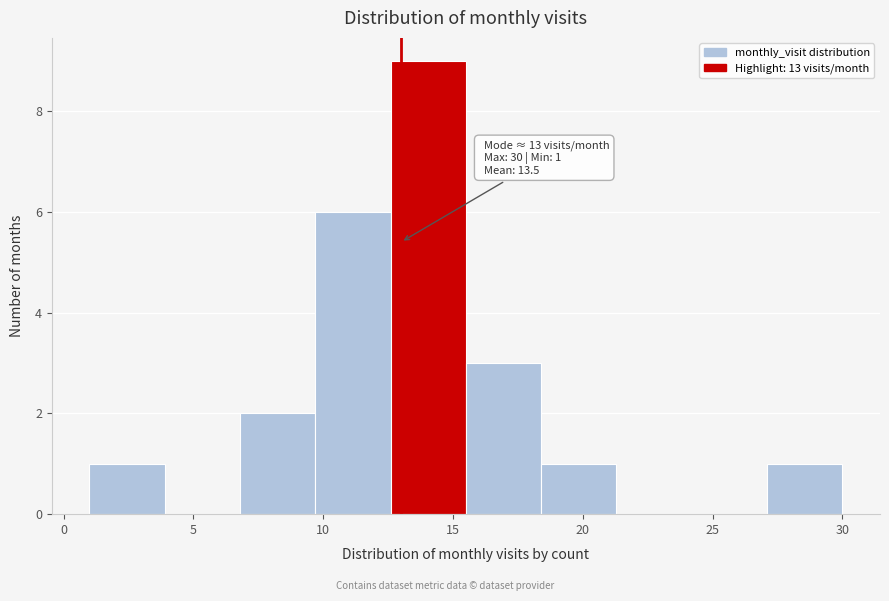

Which range on the x-axis has the tallest bar?

12.6 to 15.5